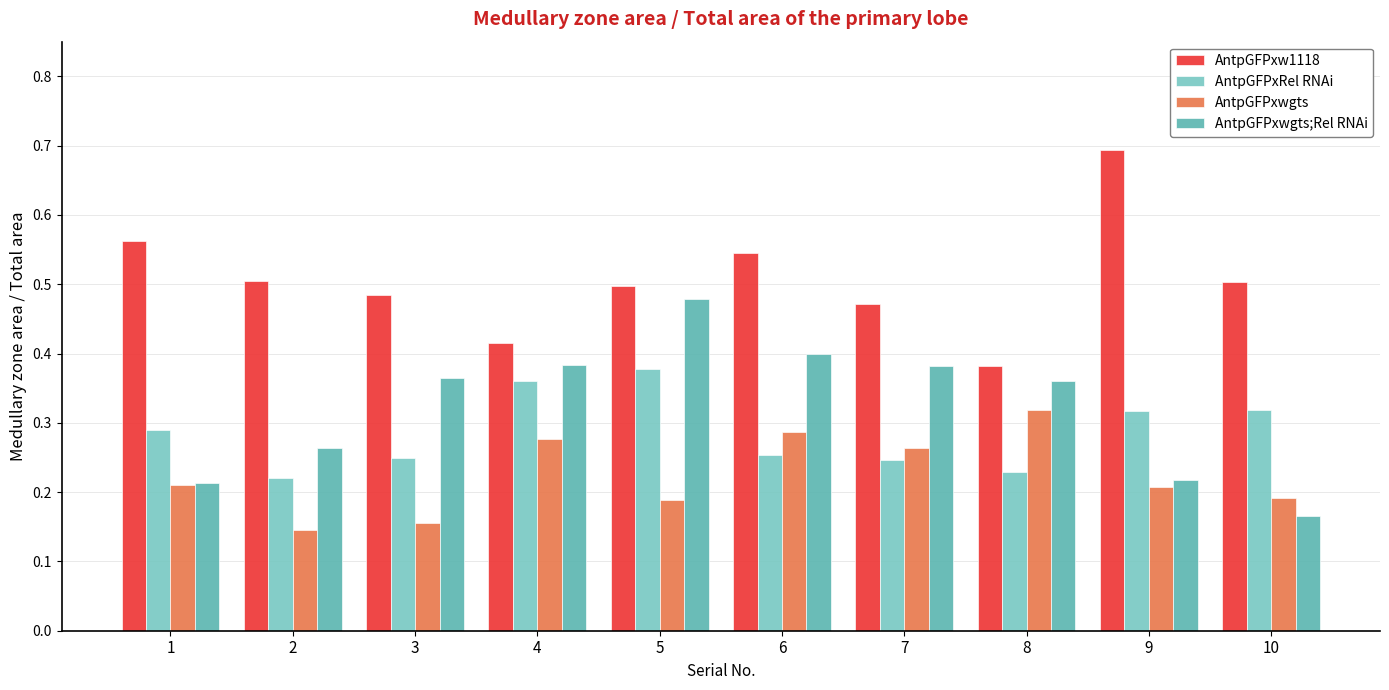

At which label is AntpGFPxwgts closest to 0?

2